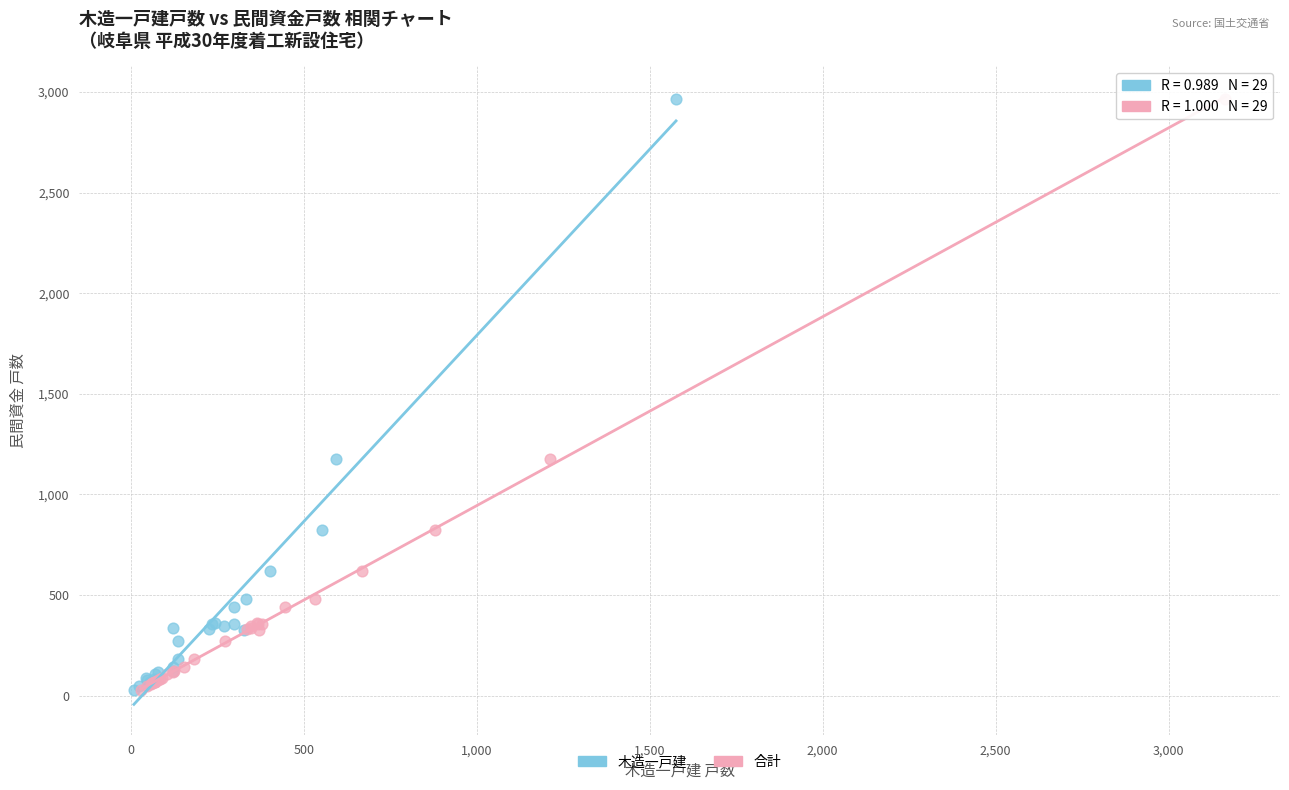

What are all the series names shown in the legend?

木造一戸建, 合計